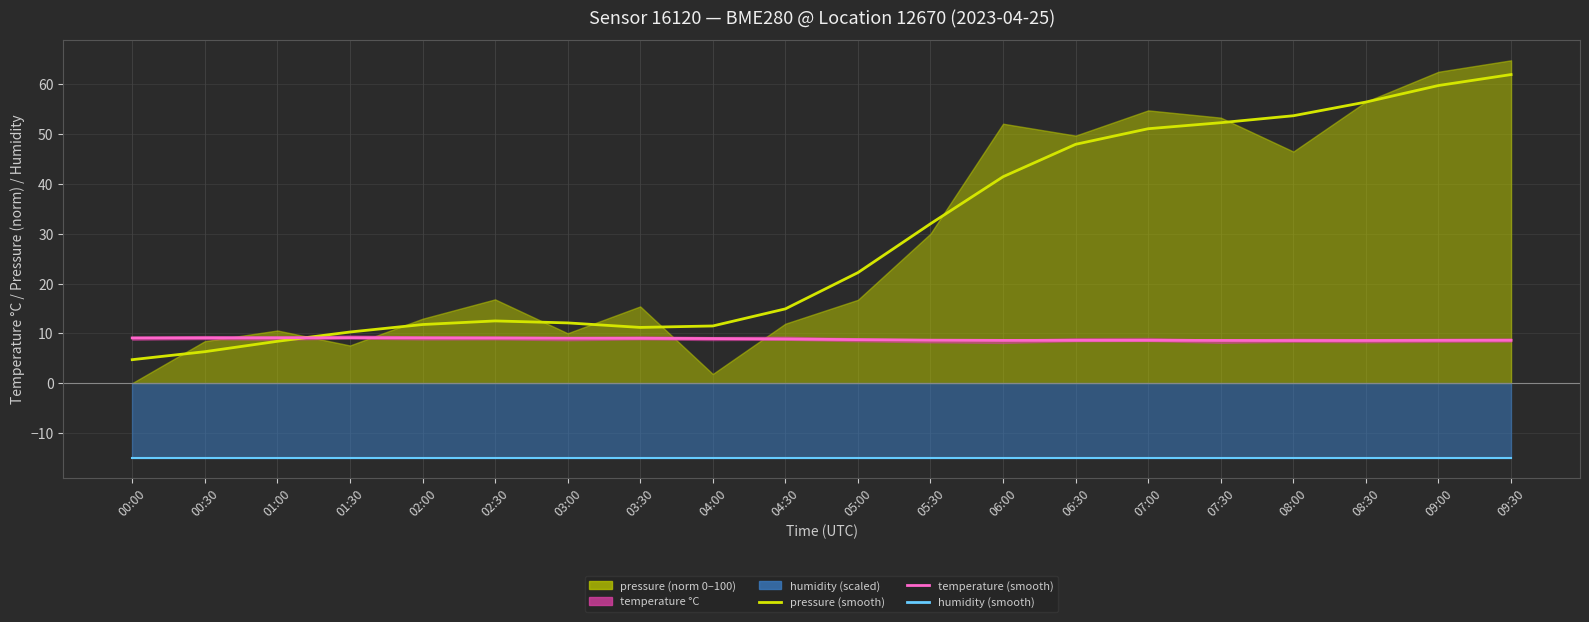

What is the label of the 3rd point from the left?

01:00